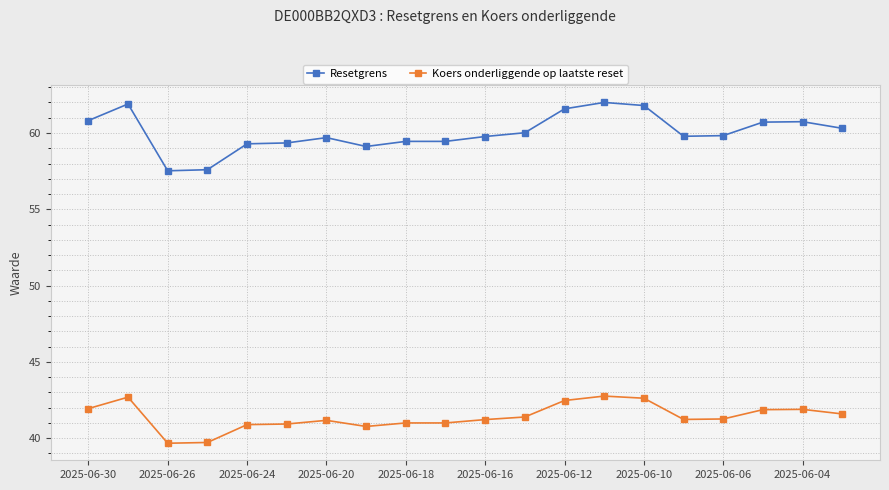

True or false: Koers onderliggende op laatste reset and Resetgrens cross at least once.

False